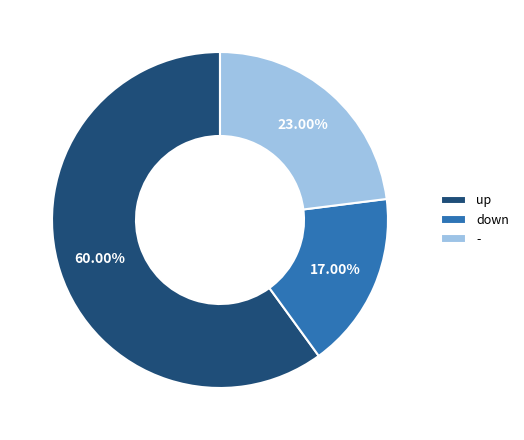

Which slice is the smallest?

down